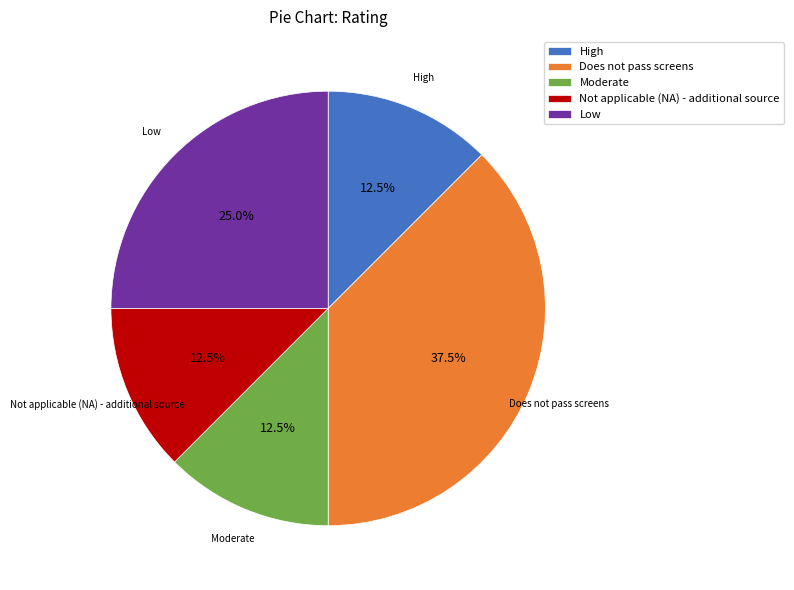

How many slices are in this pie chart?

5